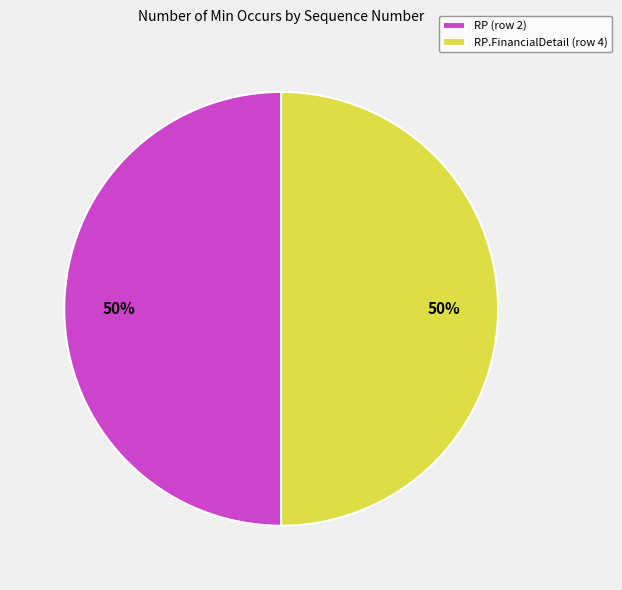

Is it true that RP (row 2) is 50% of the pie?

True